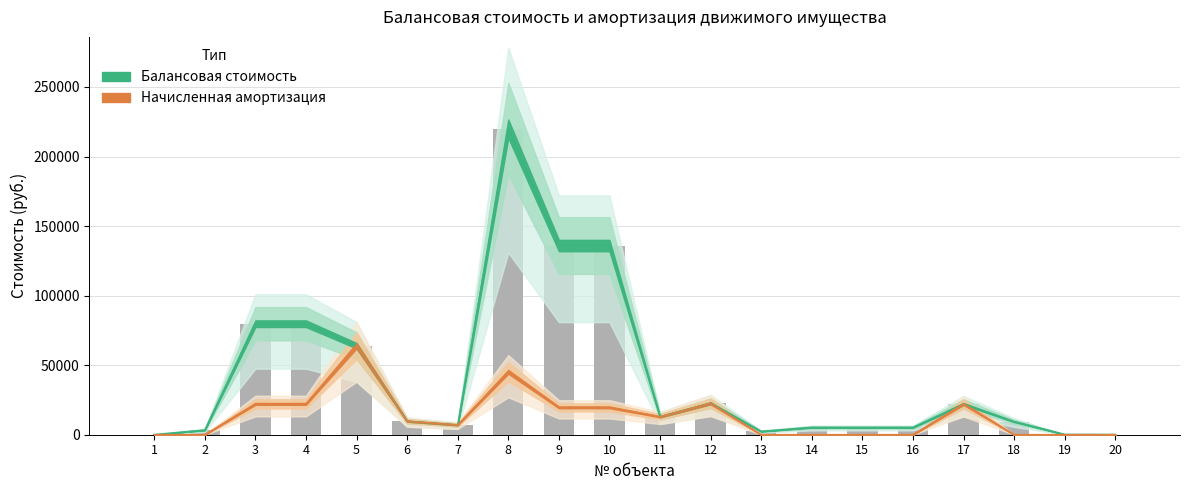

Are the bars horizontal?

No